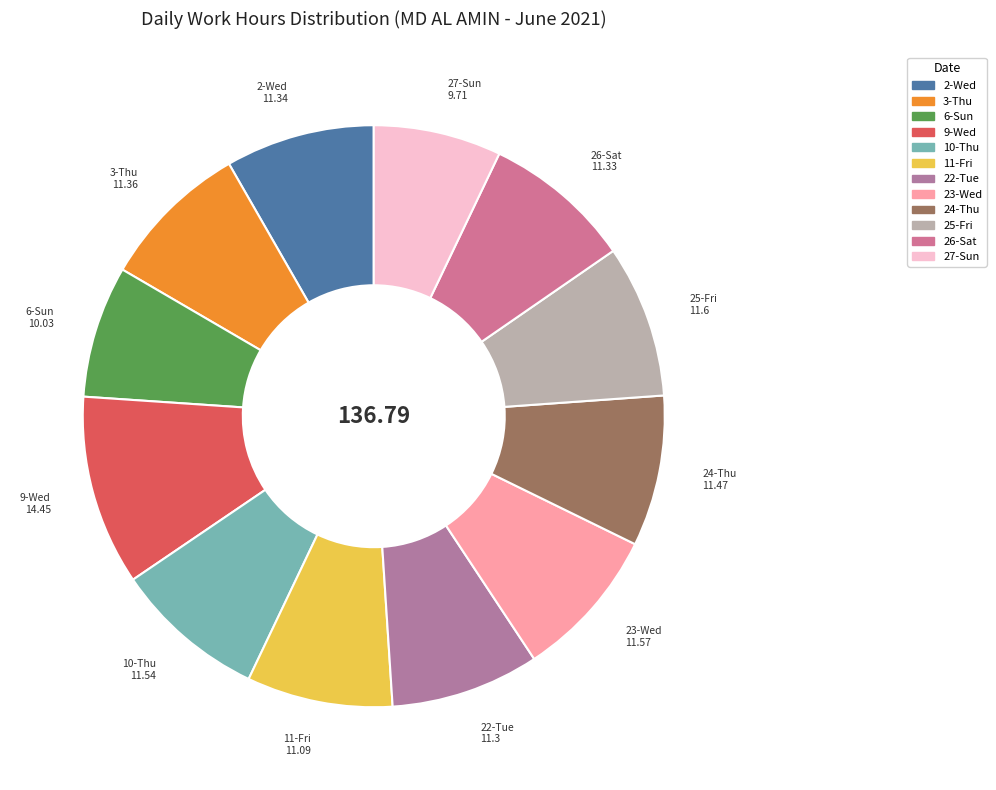

Is the sum of 2-Wed and 11-Fri greater than half?

No